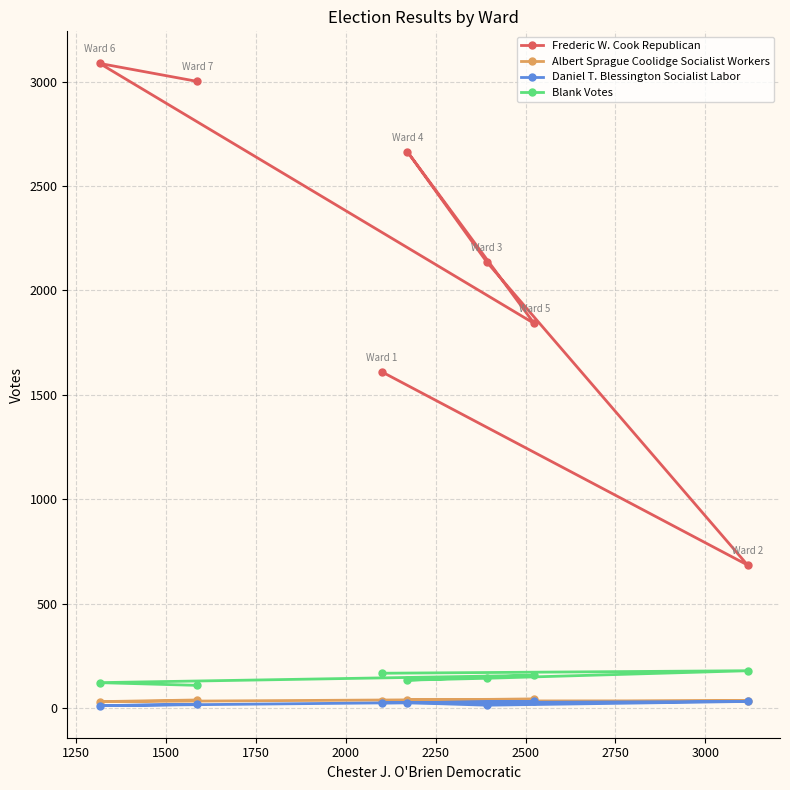

At how many categories does at least one series exceed 1538?

6